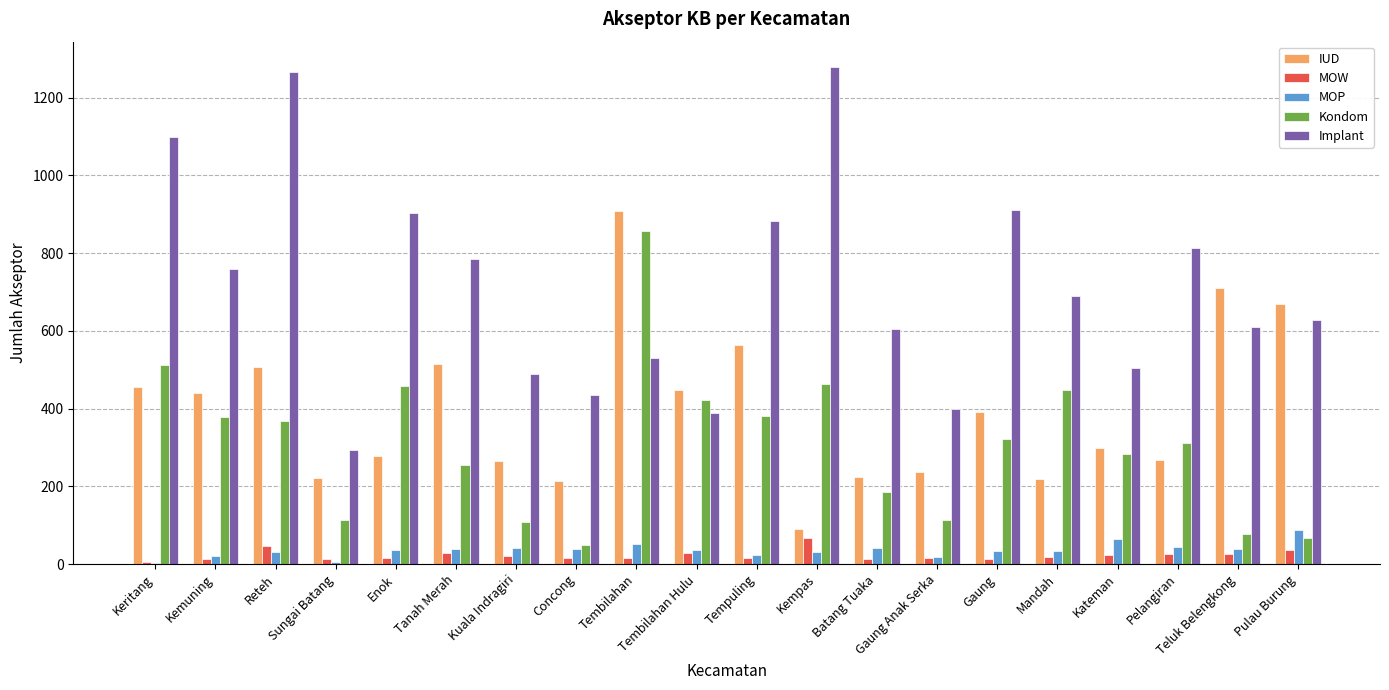

Which series changed the most between Concong and Mandah?

Kondom